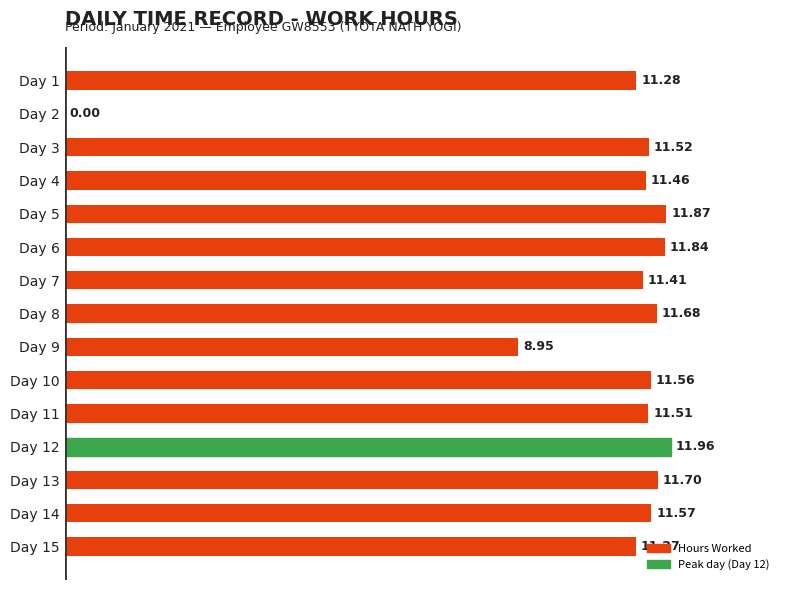

Between Day 6 and Day 10, which is larger?

Day 6